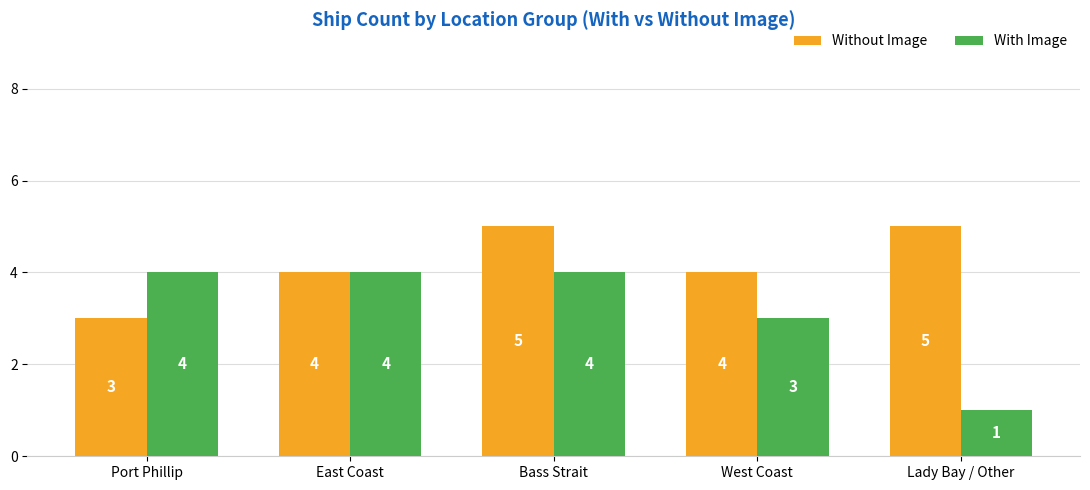

What are all the series names shown in the legend?

Without Image, With Image